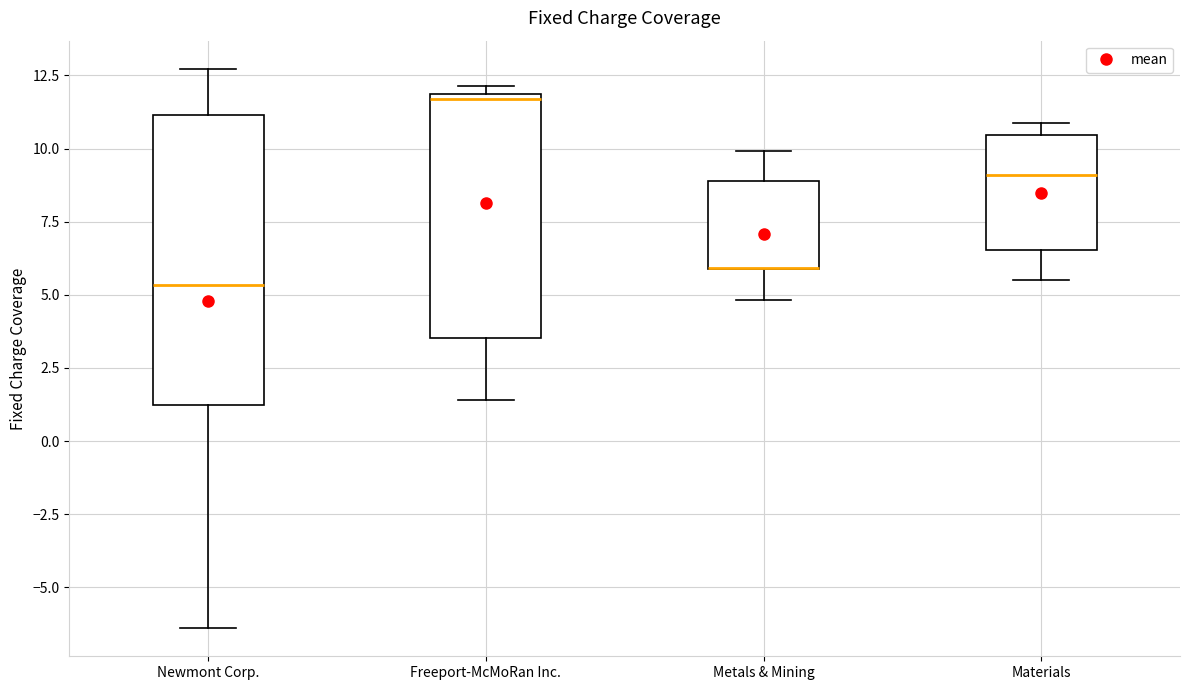

Reading left to right, read every box against the y-axis: the position of its median line, the range the box covers, and the ends of its whiskers. The values are not printed on the chart, so give them approximately, as read against the axis.

Newmont Corp.: median 5.5, box 1.0 to 11.0, whiskers -6.5 to 12.5
Freeport-McMoRan Inc.: median 11.5, box 3.5 to 12.0, whiskers 1.5 to 12.0 (just above the box's upper edge)
Metals & Mining: median 6.0 (drawn on the box's lower edge), box 6.0 to 9.0, whiskers 5.0 to 10.0
Materials: median 9.0, box 6.5 to 10.5, whiskers 5.5 to 11.0